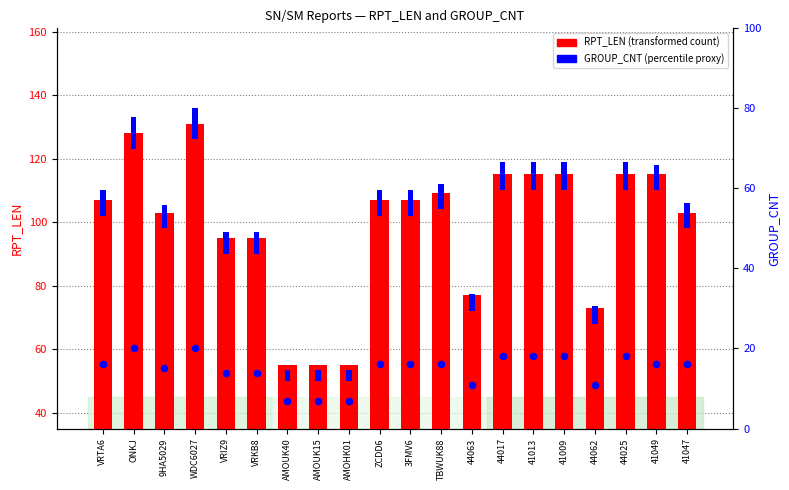

Which series contains the lowest Y value?

GROUP_CNT